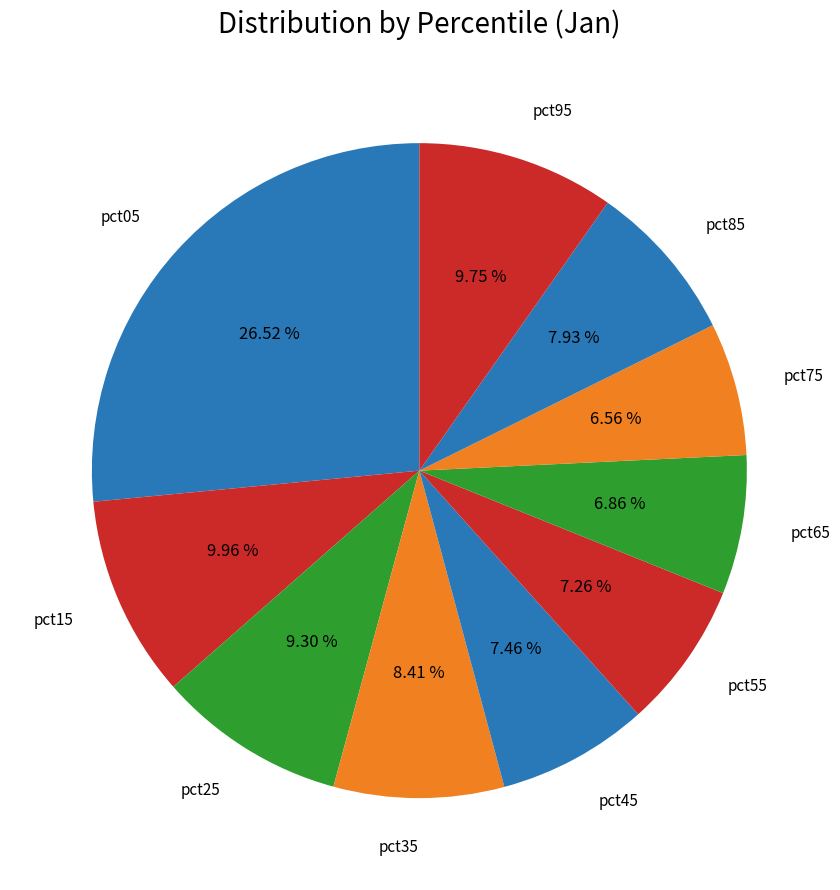

True or false: pct35 accounts for 1% of the total.

False